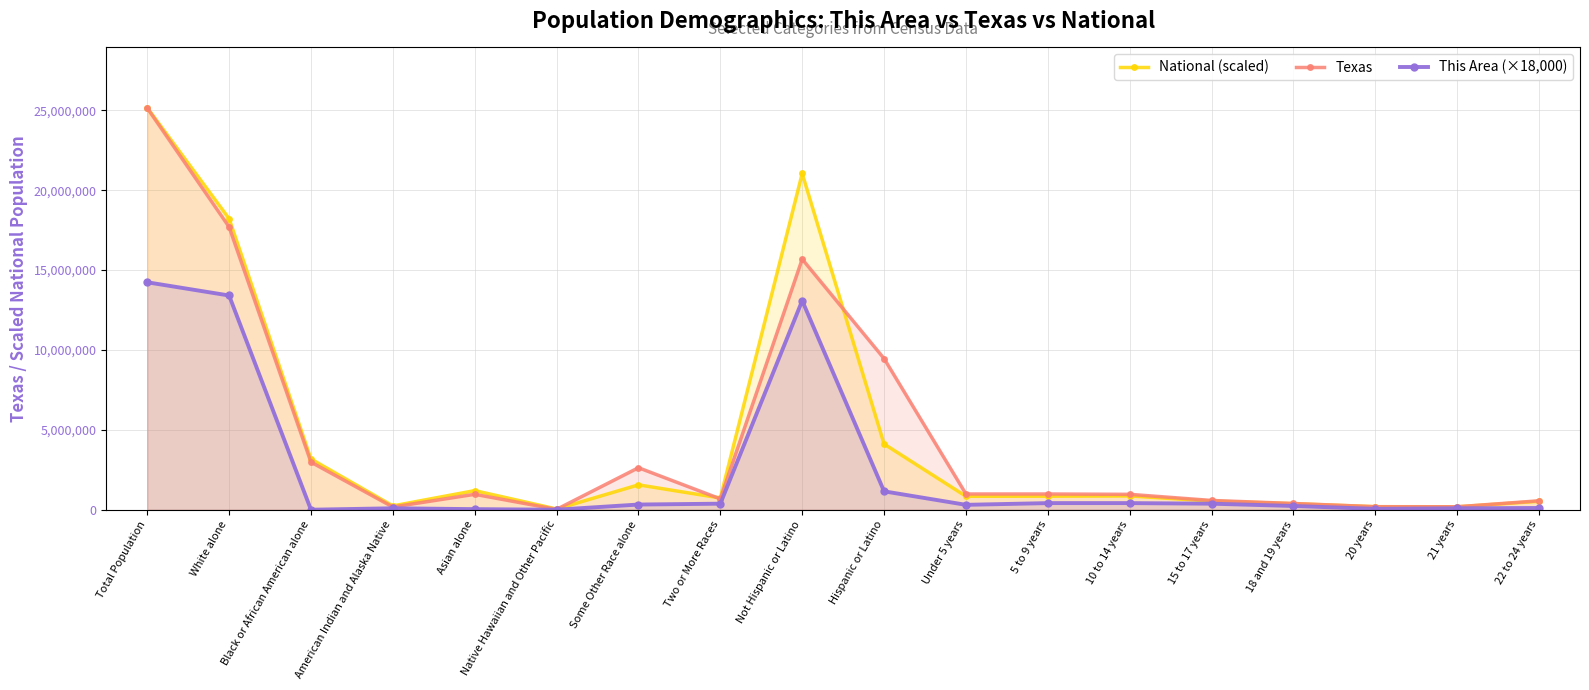

Which has a higher value, 20 years or 18 and 19 years?

18 and 19 years